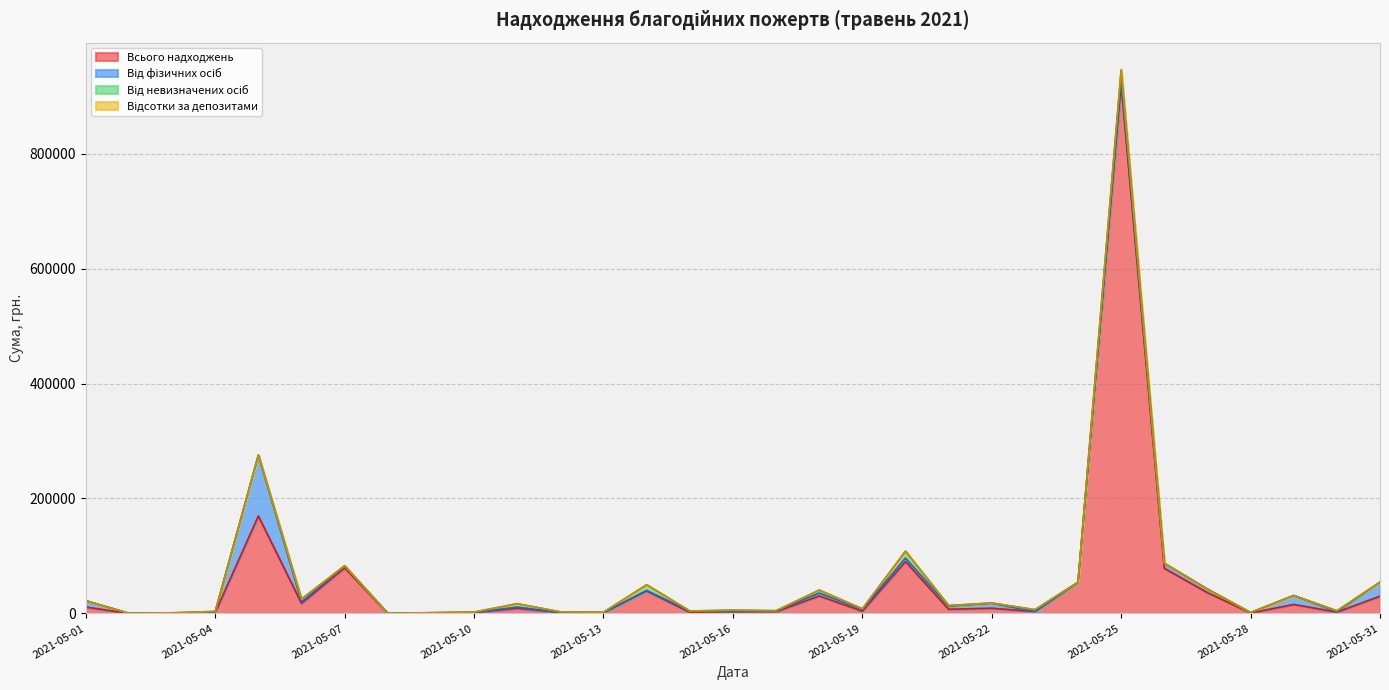

How many lines are shown in the chart?

4